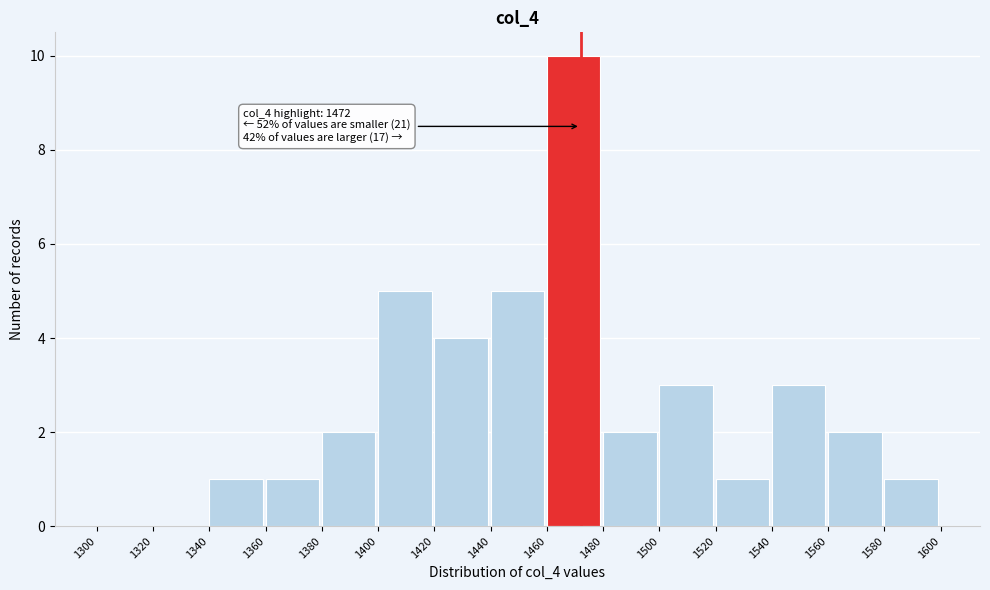

Over which range of the x-axis is the bar tallest?

1460 to 1480